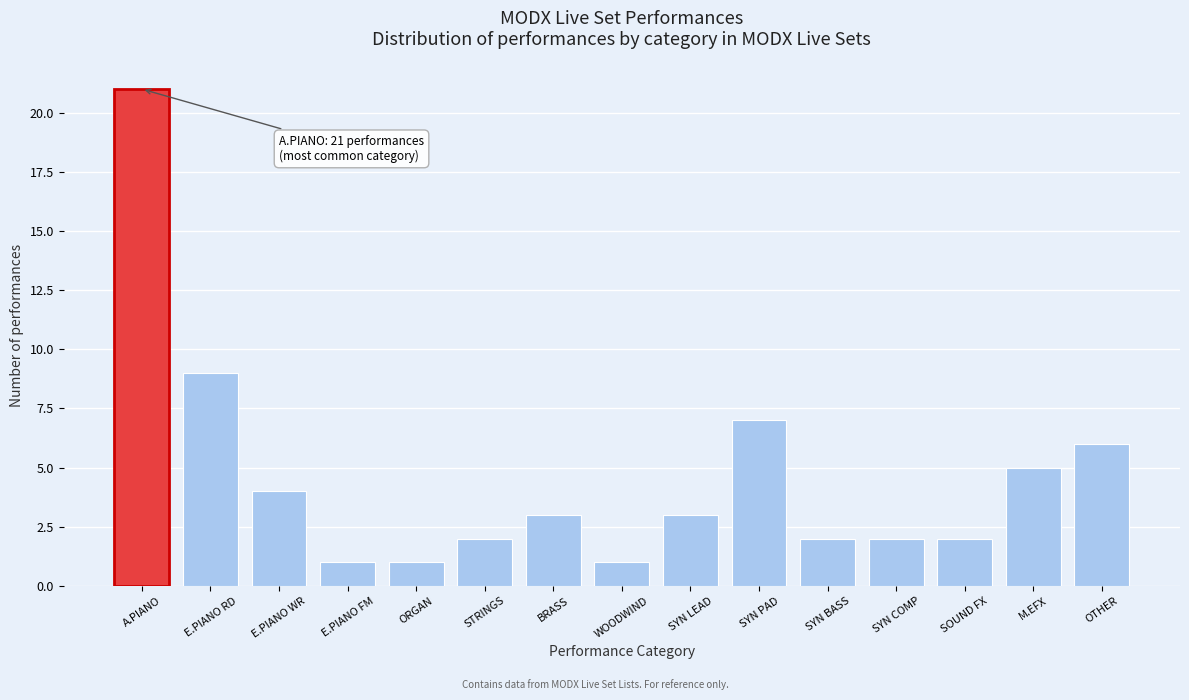

Reading left to right, extract all data points from this chart.

21	9	4	1	1	2	3	1	3	7	2	2	2	5	6